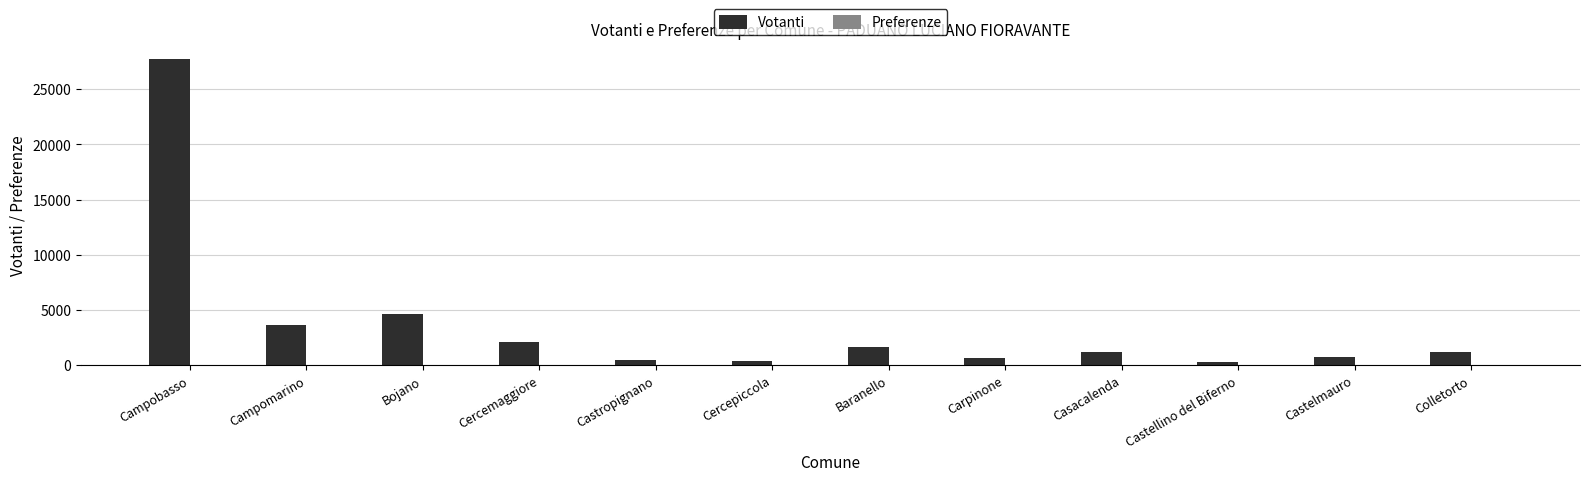

Where does the Votanti series first go above 1199?

Campobasso